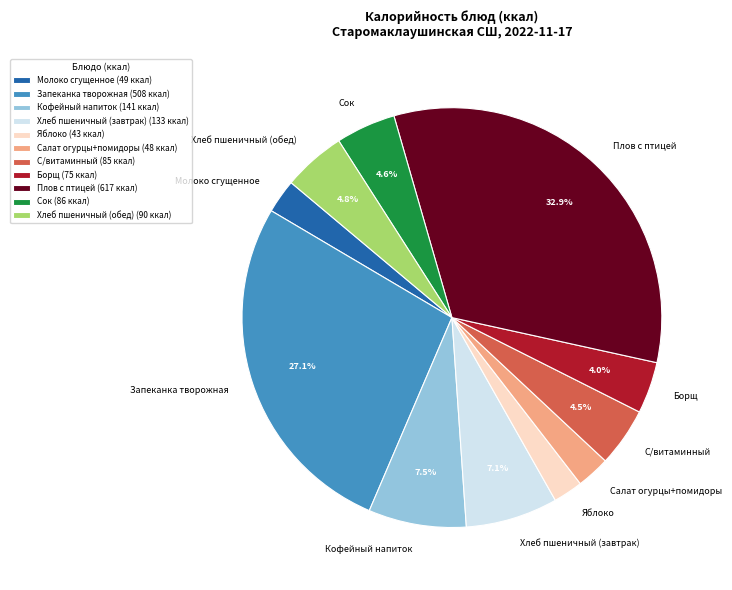

Approximately how many times larger is the value at Плов с птицей compared to Хлеб пшеничный (завтрак)?

4.6